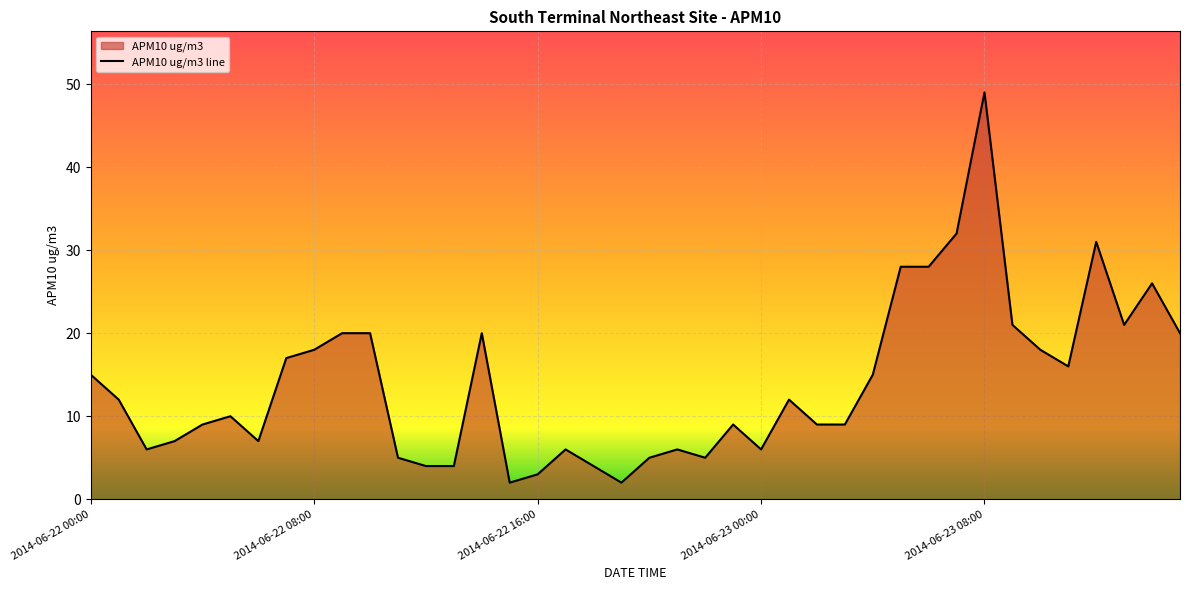

Is it true that the value at 29 is 28?

True